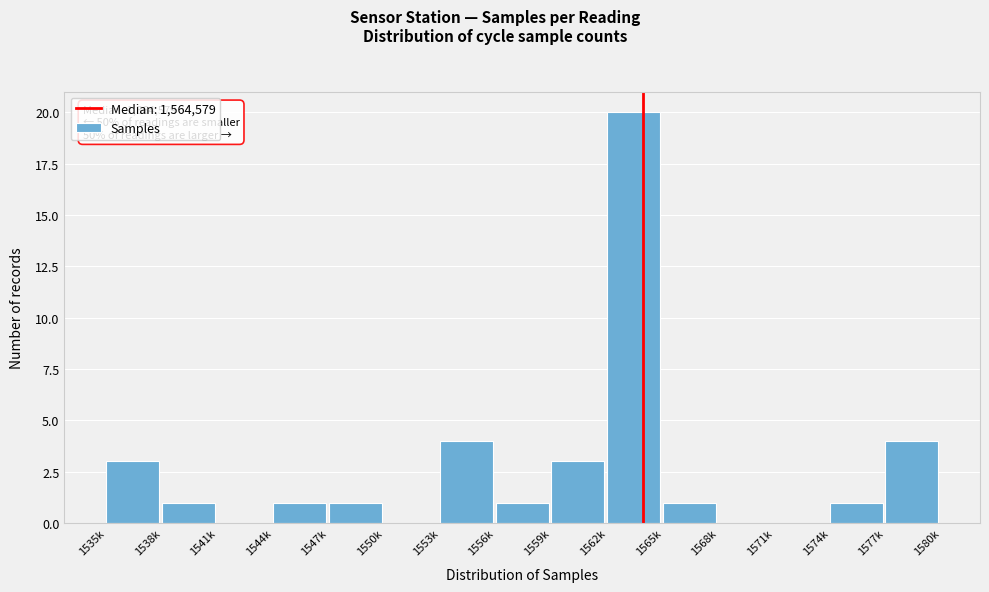

Which has a higher value, 1559k or 1565k?

1559k